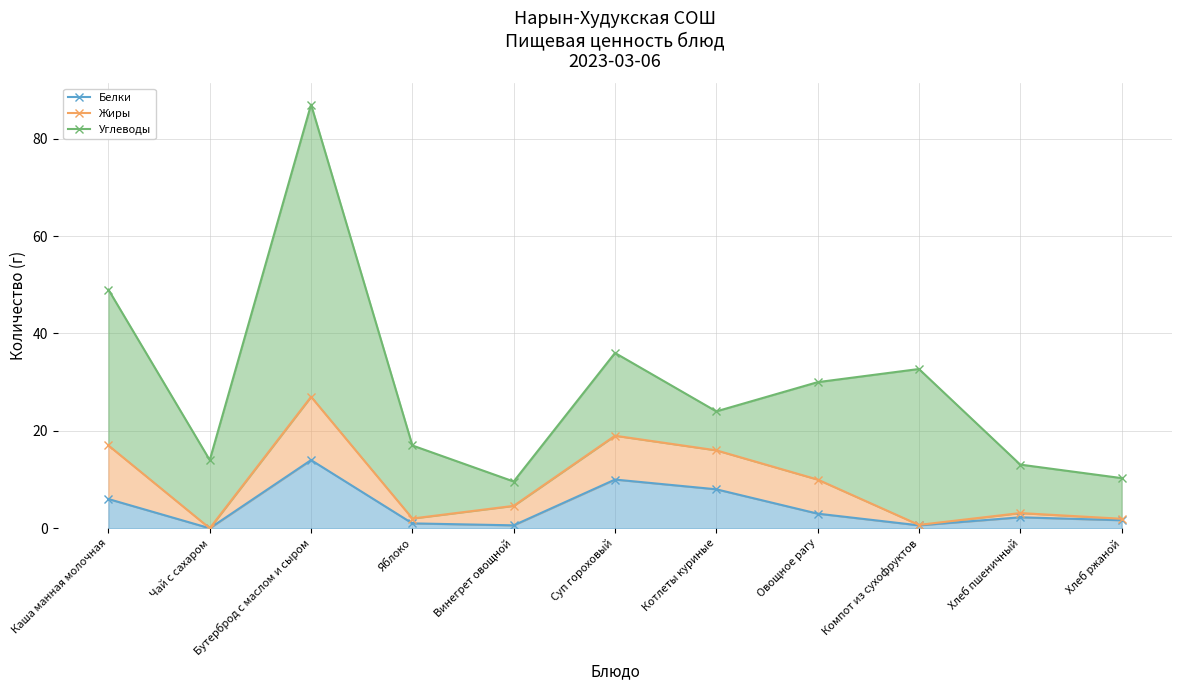

Where is the first local maximum for Углеводы?

Бутерброд с маслом и сыром